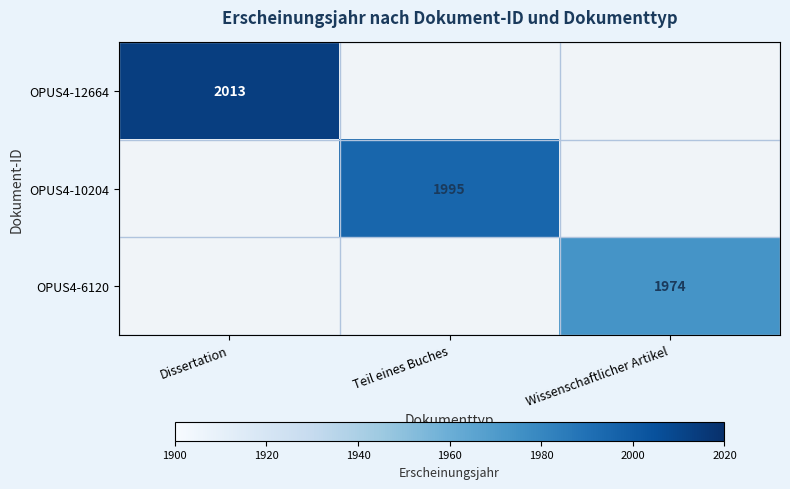

Is it true that OPUS4-10204 equals 1995 at Teil eines Buches?

True